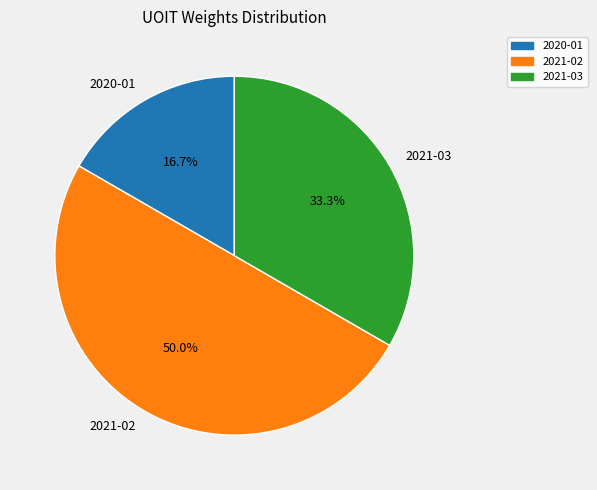

Approximately how many times larger is the value at 2021-02 compared to 2021-03?

1.5